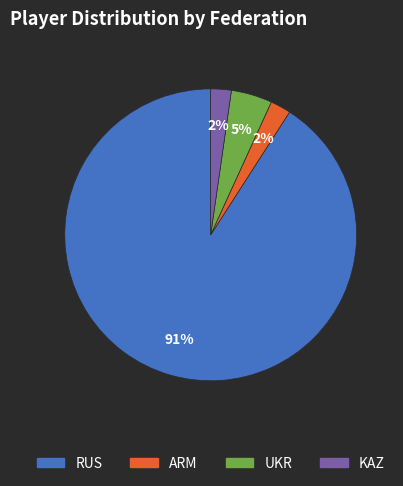

To the nearest percent, what is the average slice percentage?

25%